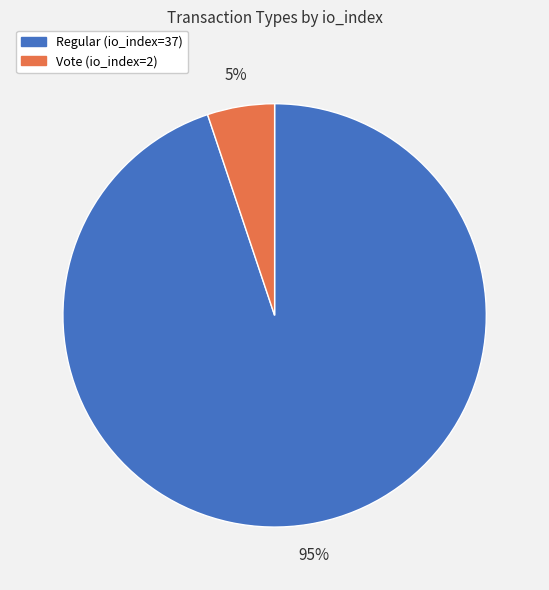

The Vote (io_index=2) slice represents 5% of the pie. True or false?

True